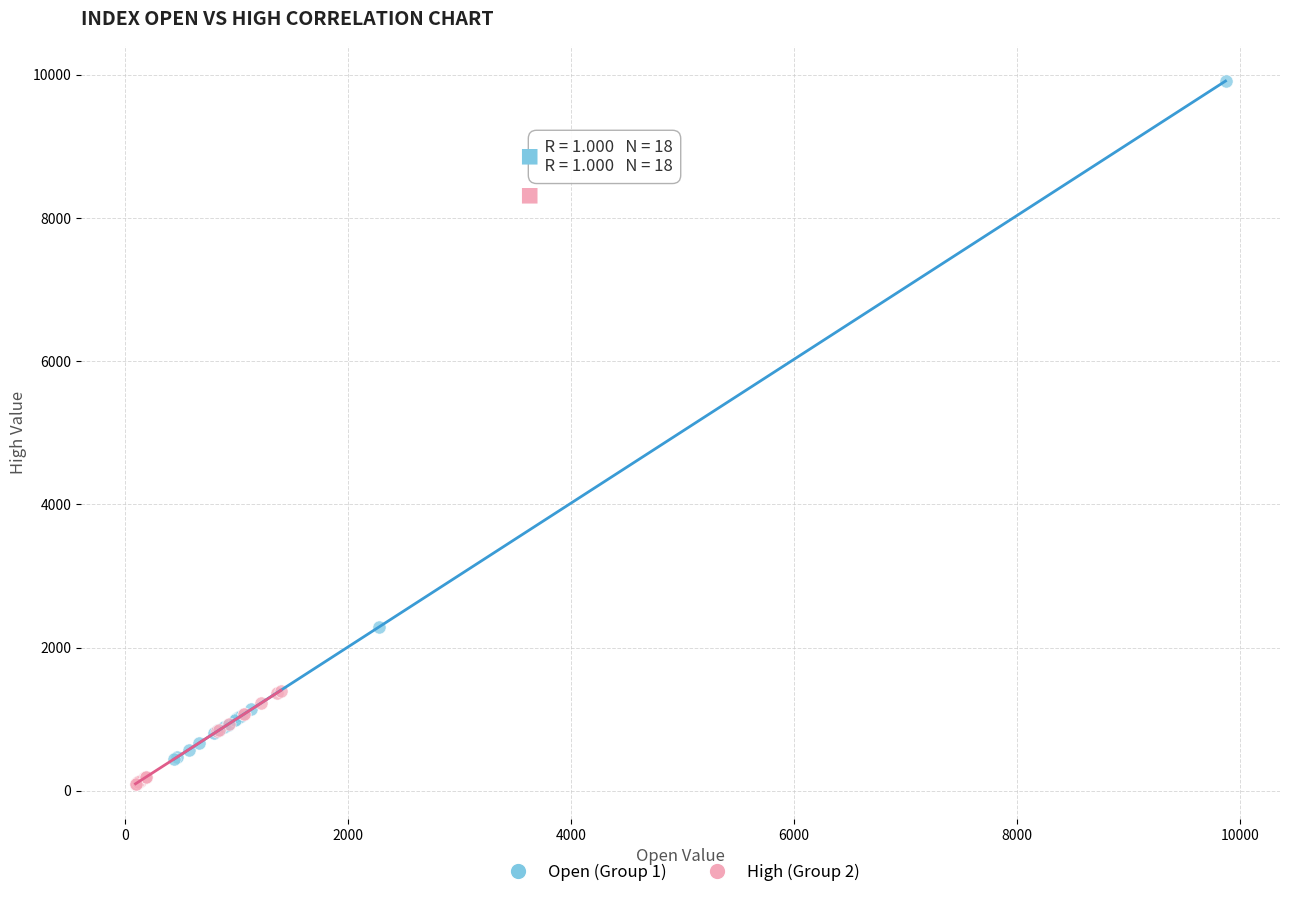

Which series has the widest spread of Y values?

Open (Group 1)